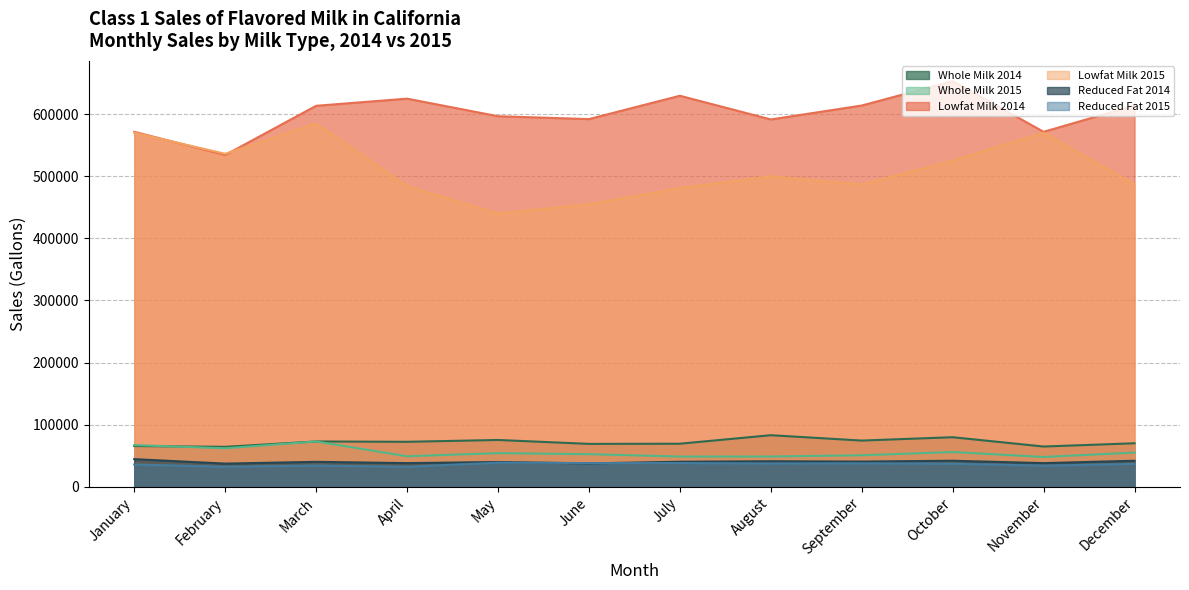

How many distinct data groups are displayed?

6